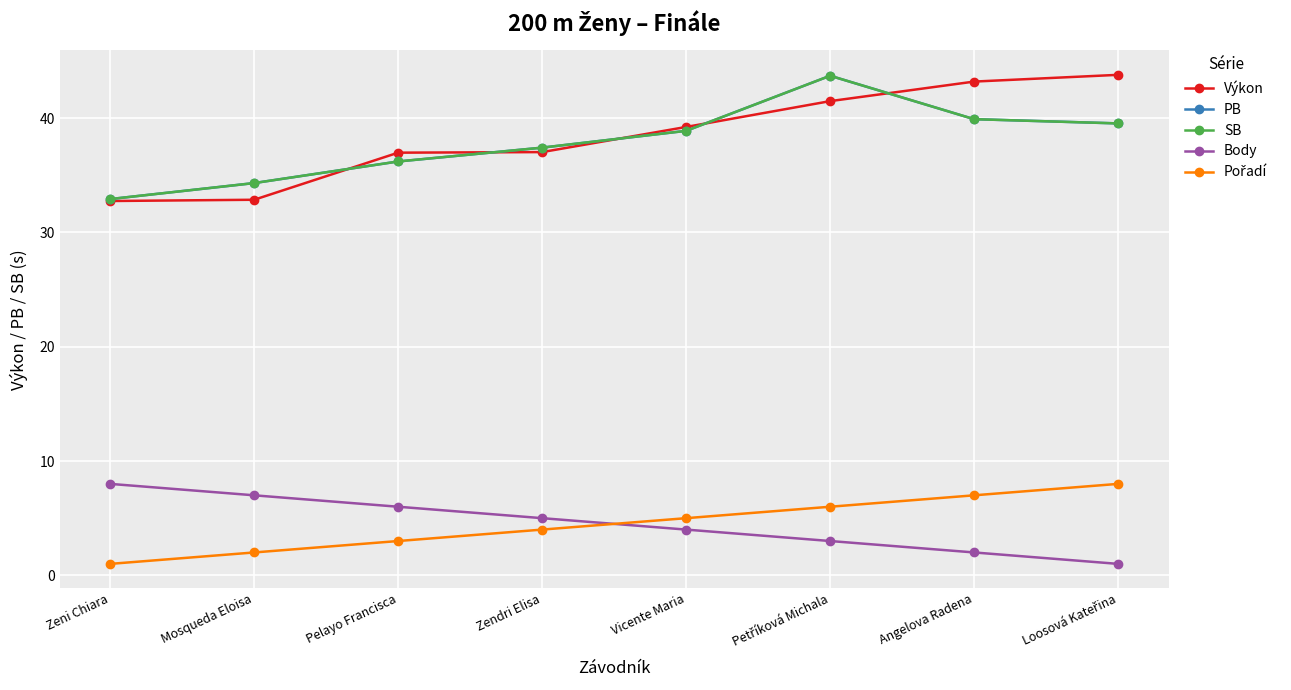

Does the chart have visible grid lines?

Yes